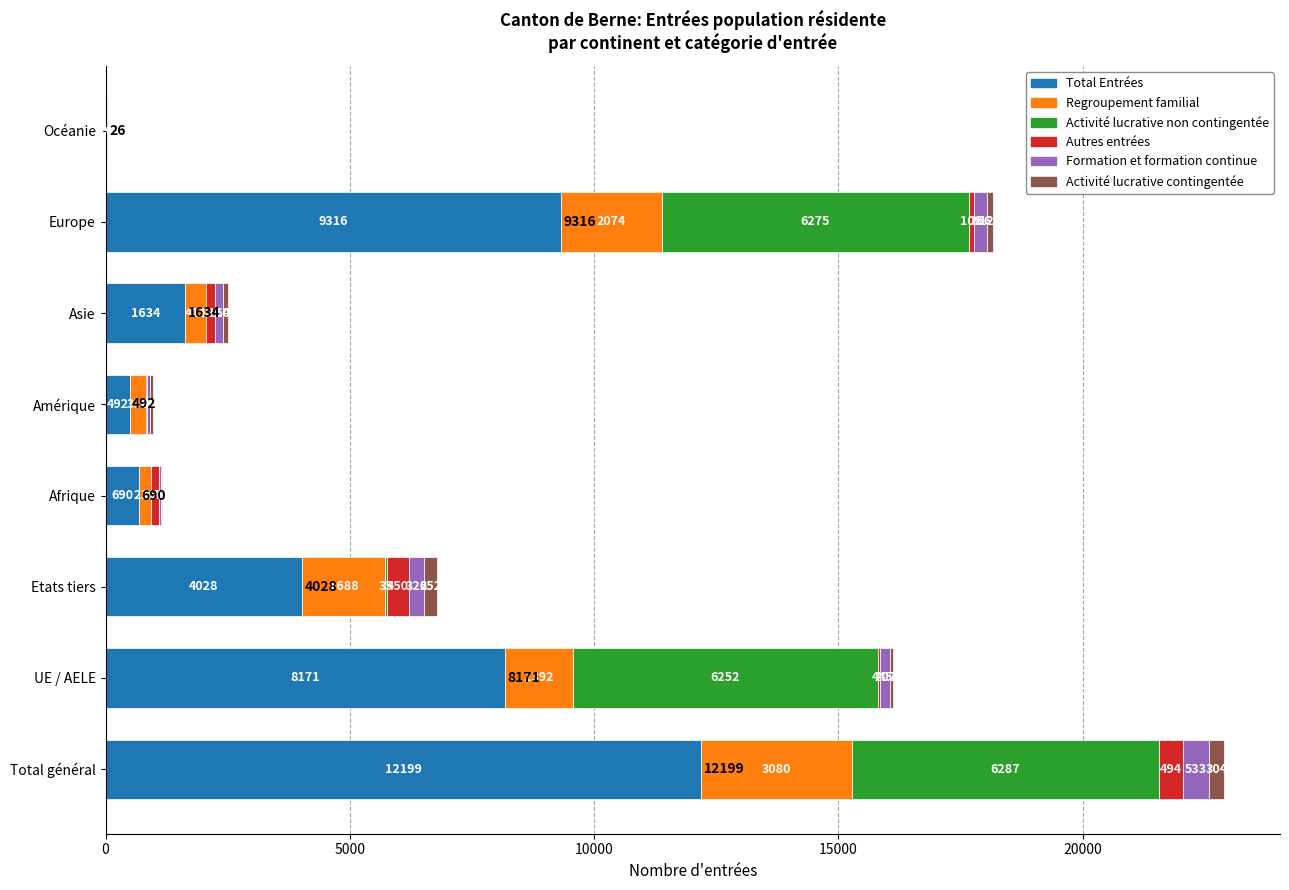

The value of Total Entrées at Total général is 12199. True or false?

True